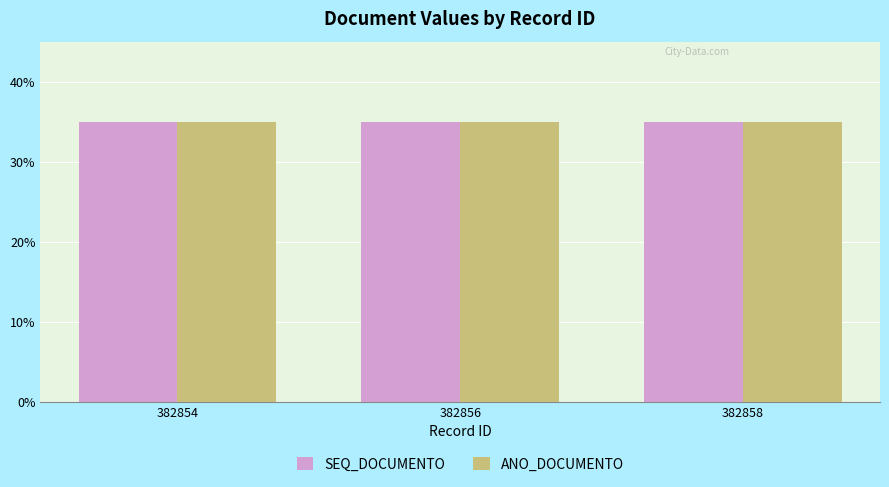

The value of ANO_DOCUMENTO at 382856 is 16.6. True or false?

False